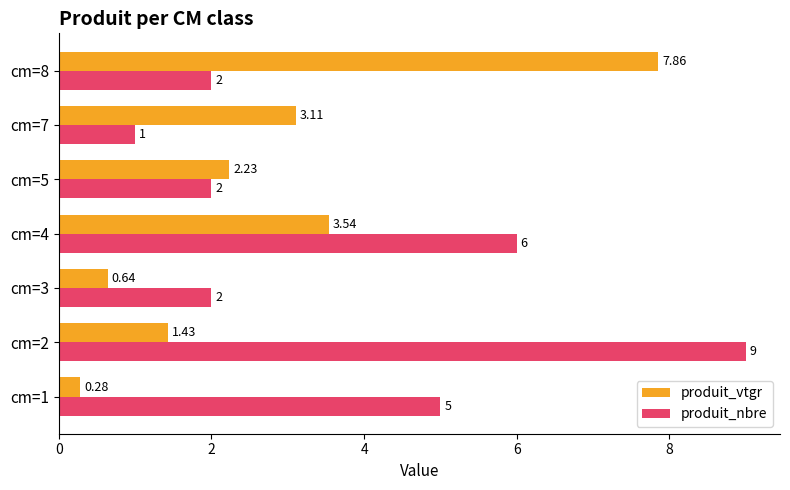

Count the produit_nbre values in the range 2 to 6.

5